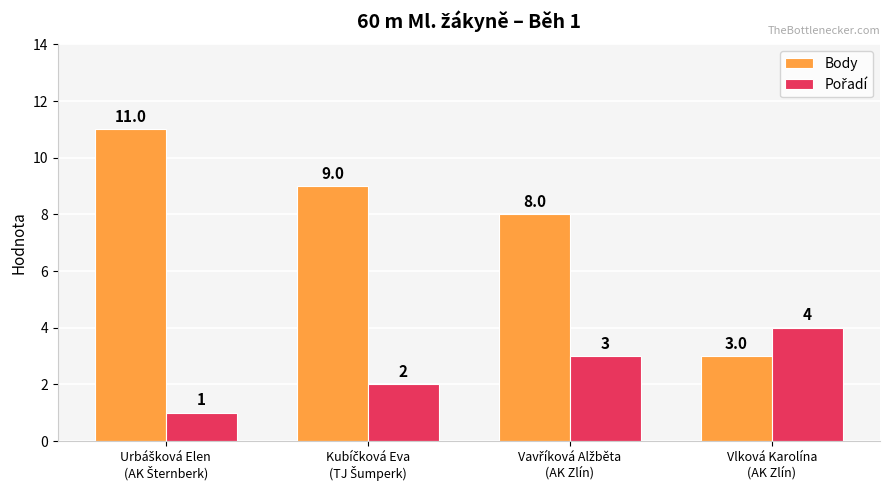

Which series has the largest range (max minus min)?

Body